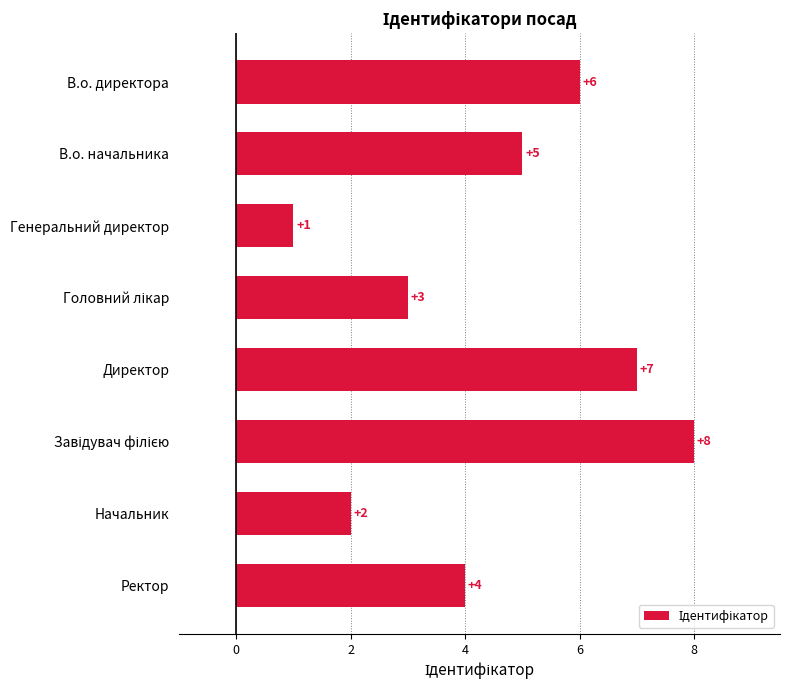

Reading top to bottom, list all the values displayed in this chart.

6	5	1	3	7	8	2	4